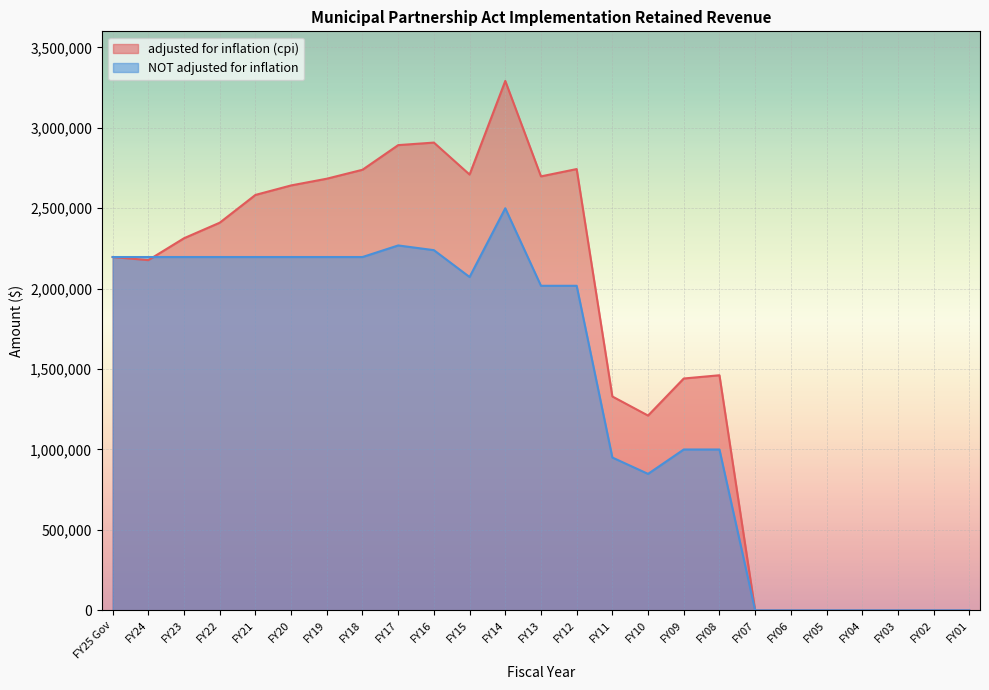

Which series has the widest spread of values?

adjusted for inflation (cpi)